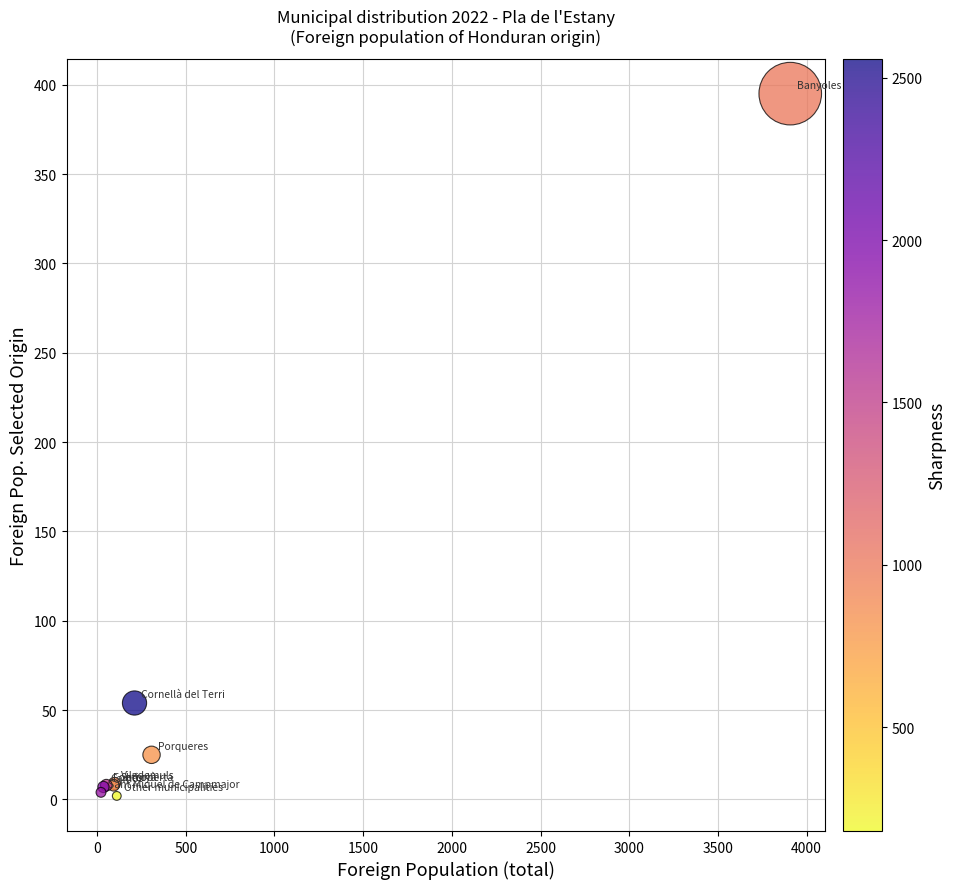

What Y value in the scatter plot is closest to 198?

54